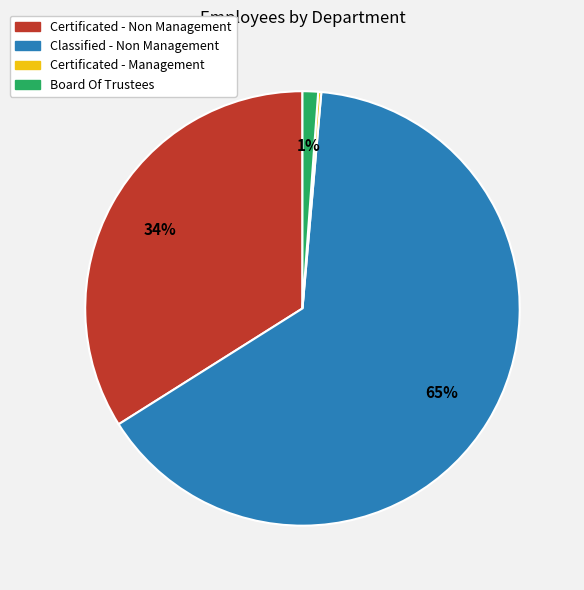

Which category has the biggest portion of the pie?

Classified - Non Management